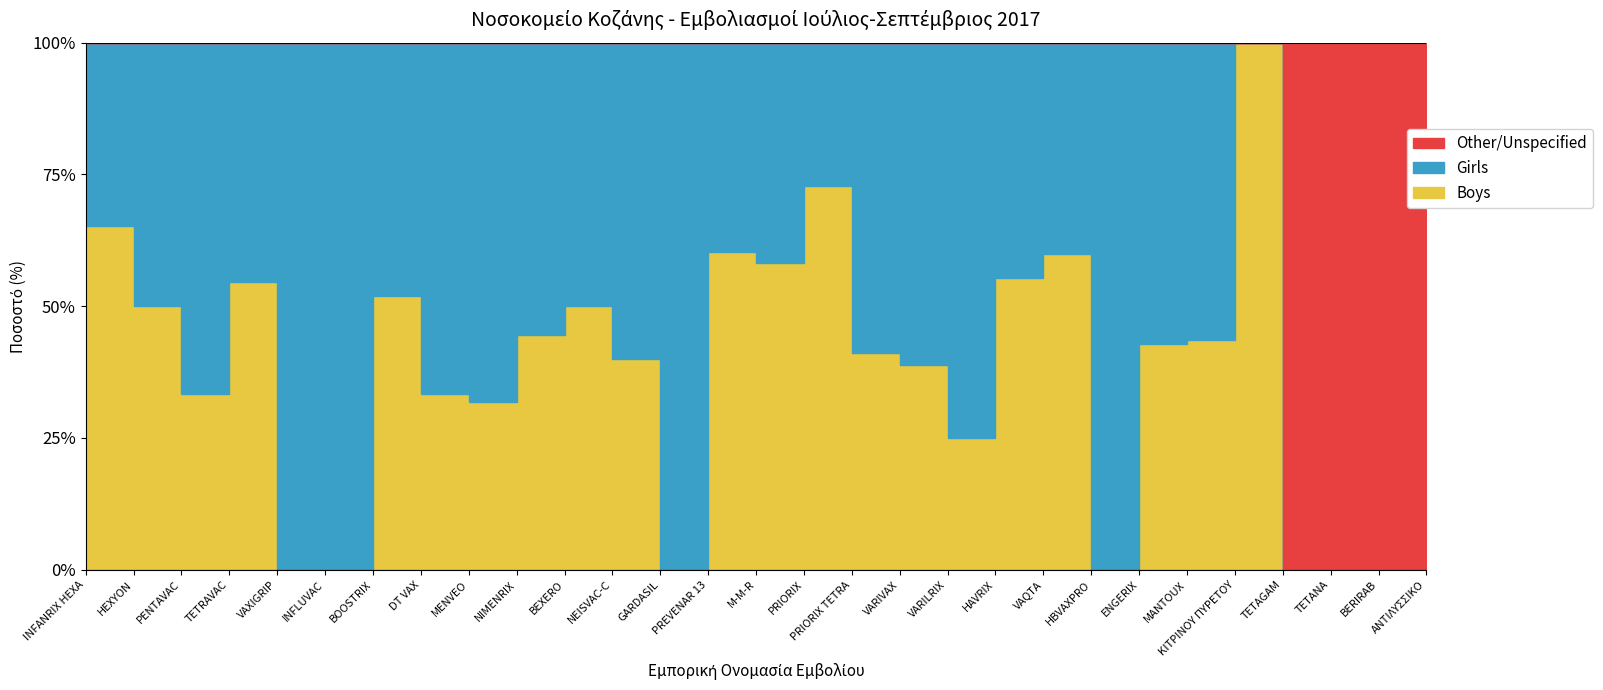

Reading right to left, transcribe all the data shown in this chart.

Total Doses: 2	1	22	67	9	39	7	4	5	38	8	36	17	11	43	53	39	10	16	65	22	3	54	1	1	33	9	2	23
Girls: 0	0	0	0	0	22	4	4	2	17	6	22	10	3	18	21	39	6	8	36	15	2	26	1	1	15	6	1	8
Boys: 0	0	0	0	9	17	3	0	3	21	2	14	7	8	25	32	0	4	8	29	7	1	28	0	0	18	3	1	15